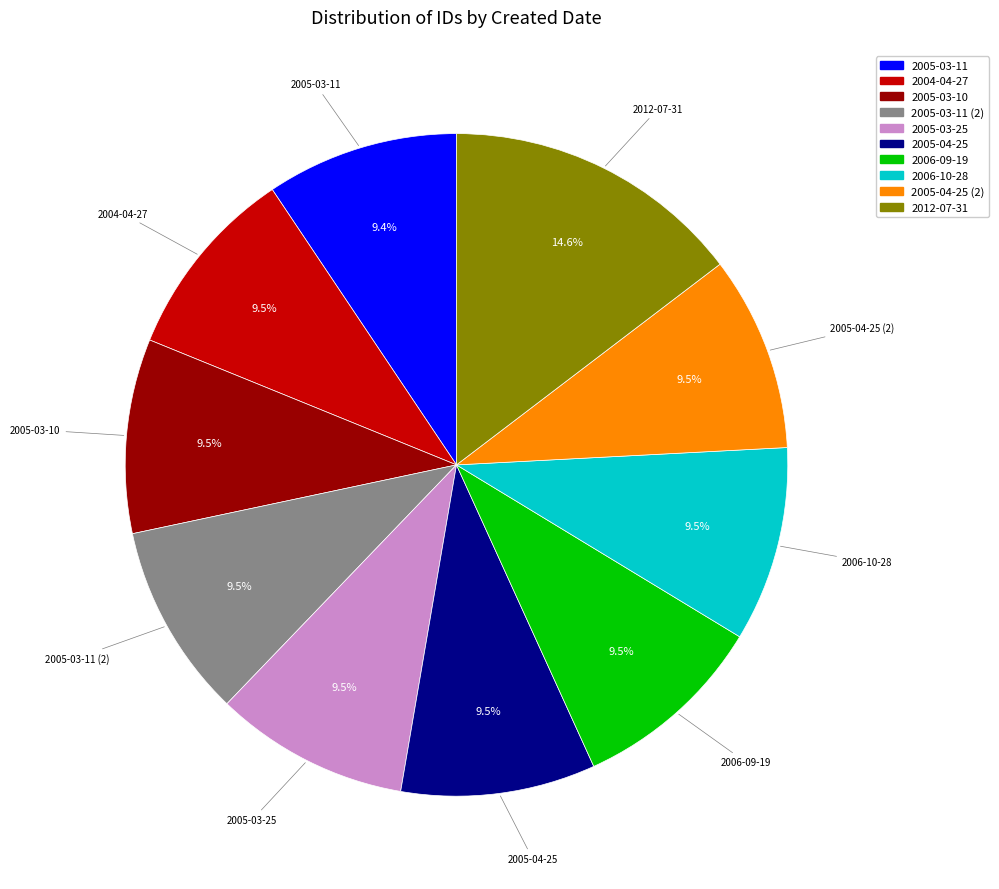

What percentage is NOT represented by 2005-04-25?

90.5%